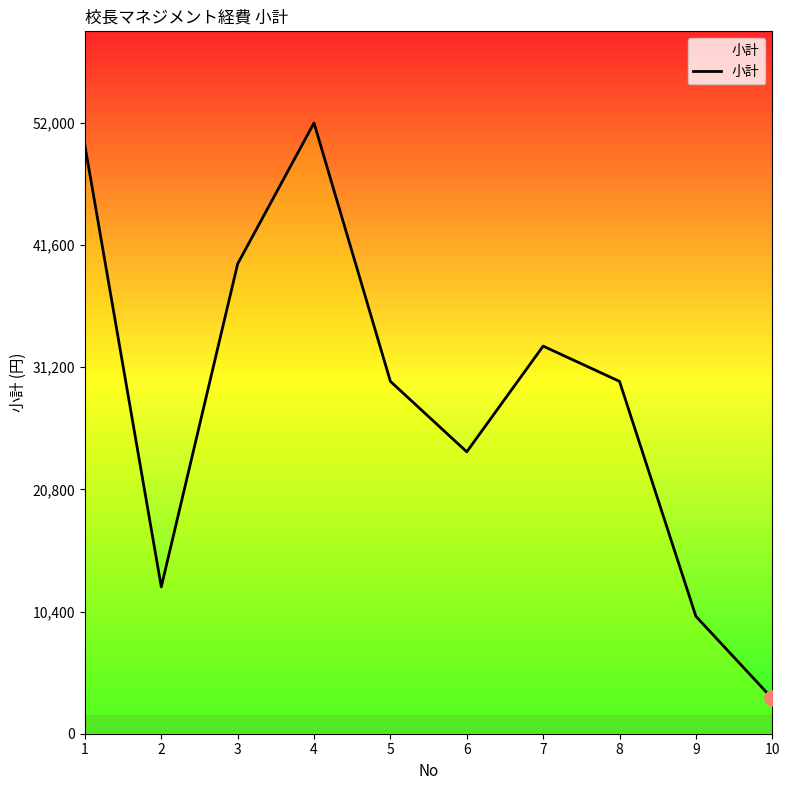

What is the change in value from 2 to 4?

+39500